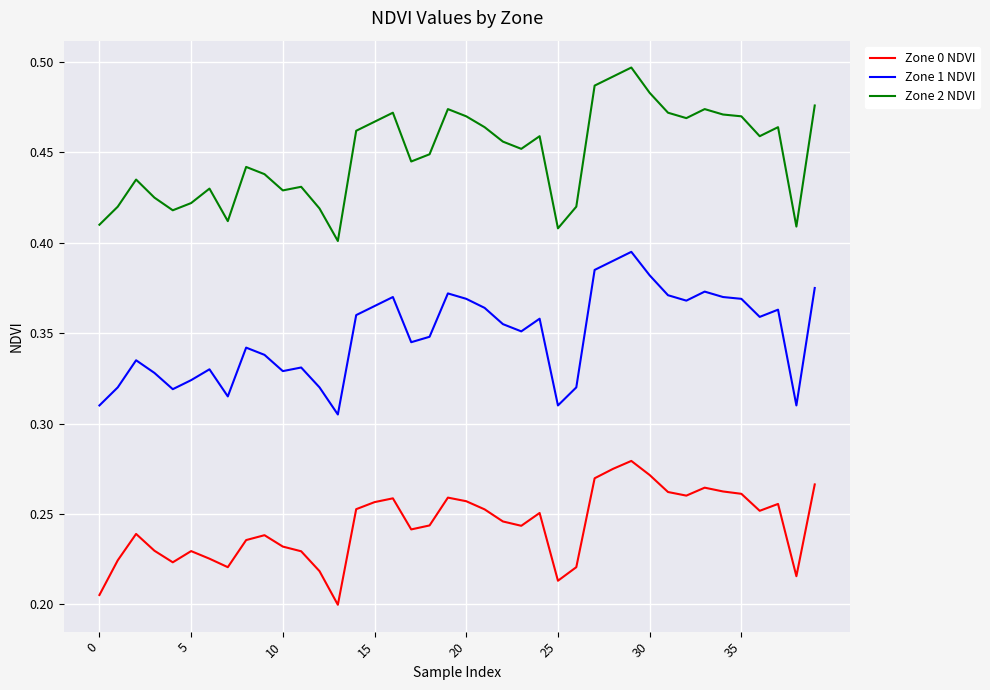

Rank the series by their average value, from highest to lowest.

Zone 2 NDVI, Zone 1 NDVI, Zone 0 NDVI